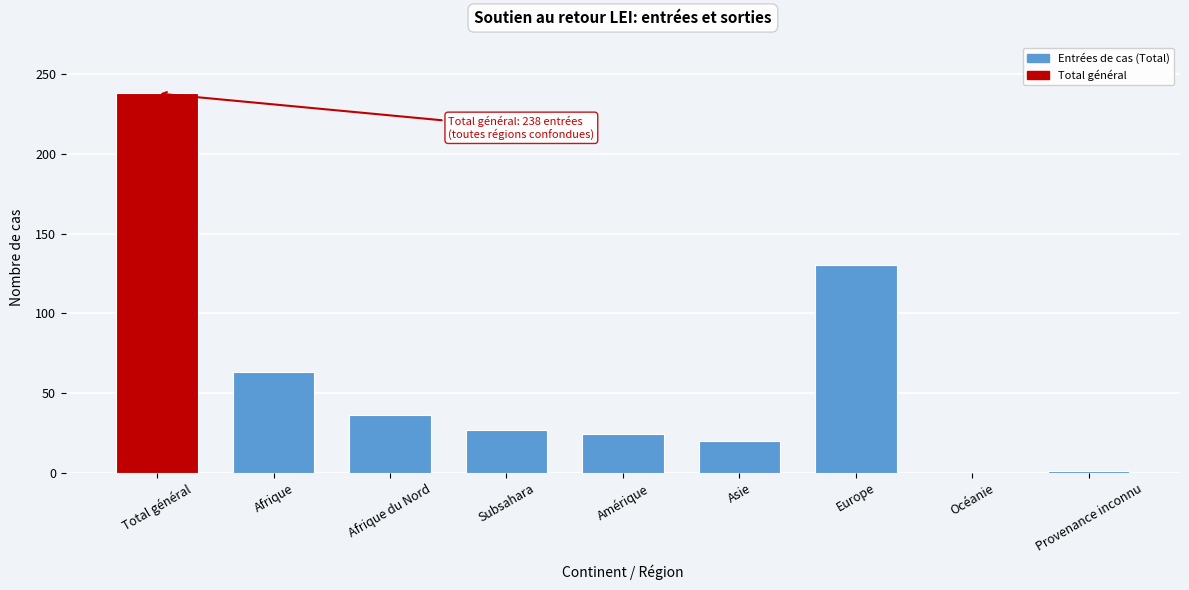

The chart shows a value of 33 at Europe. True or false?

False